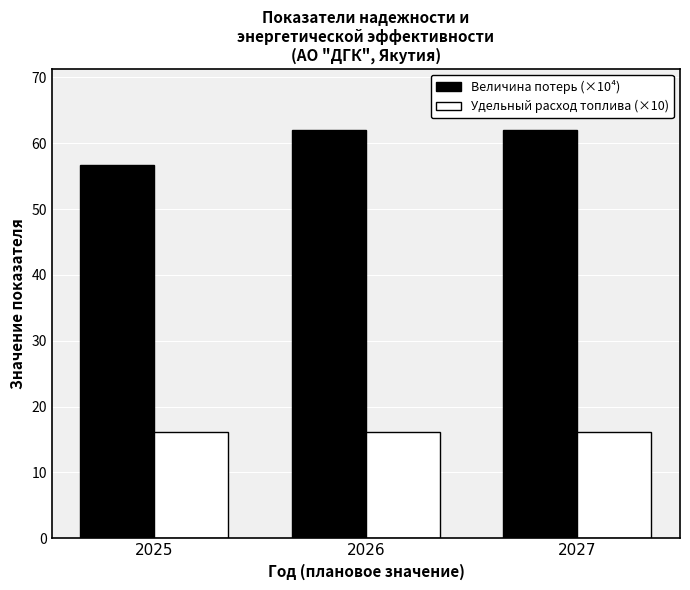

What is the smallest value displayed?

16.2